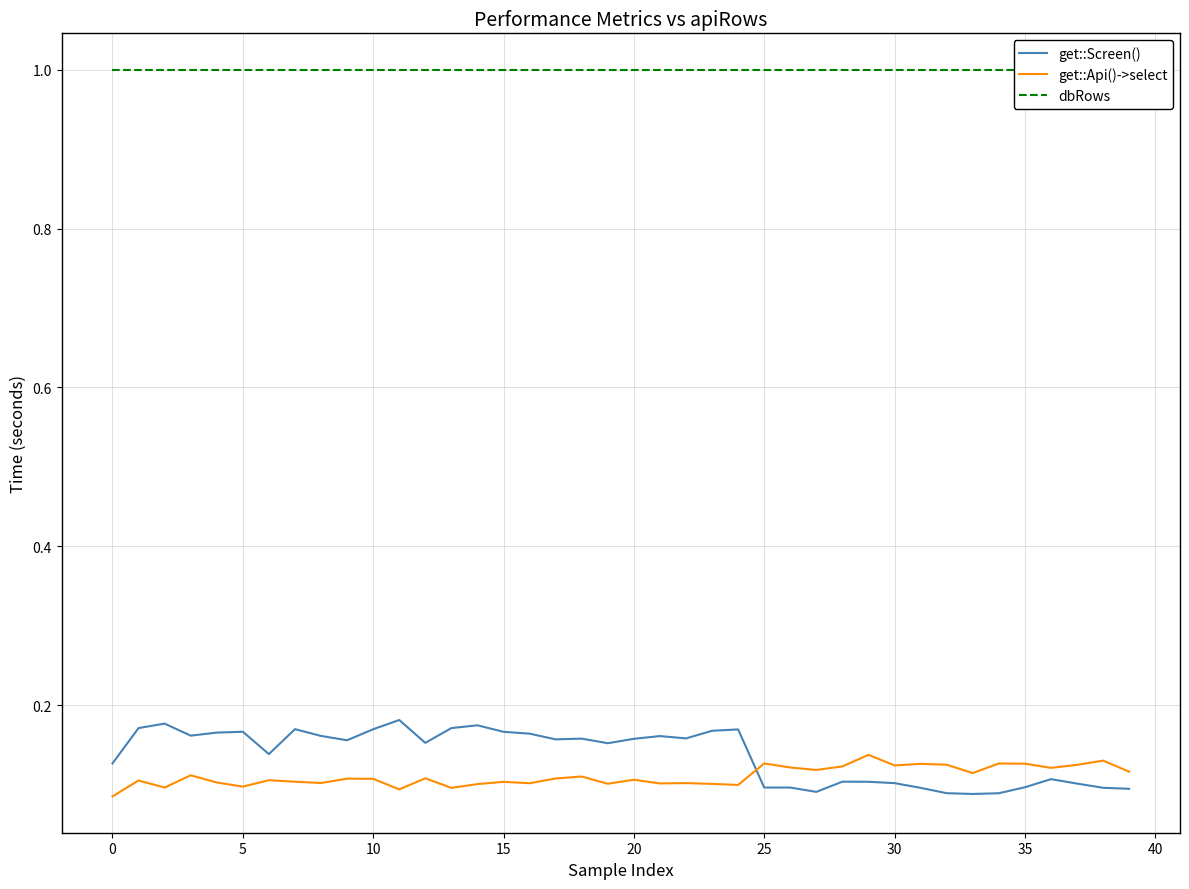

How many intersections are there between get::Screen() and get::Api()->select?

1